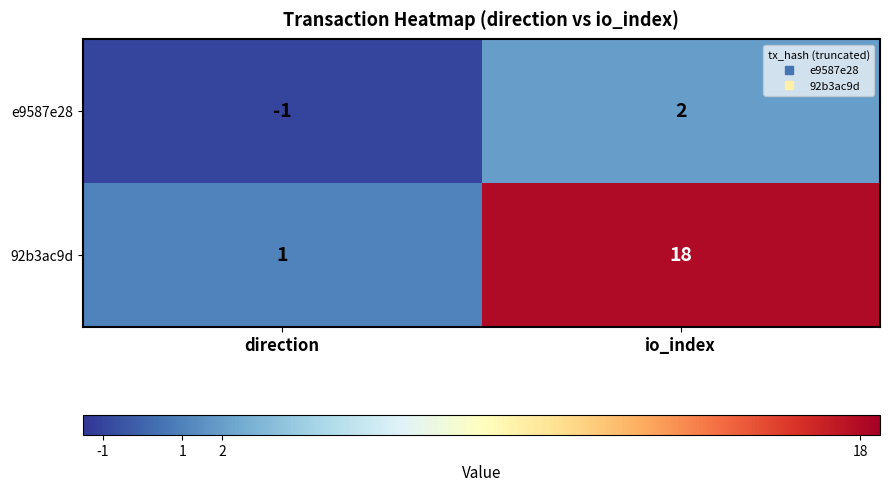

Reading right to left, transcribe all the data shown in this chart.

e9587e28: io_index=2	direction=-1
92b3ac9d: io_index=18	direction=1